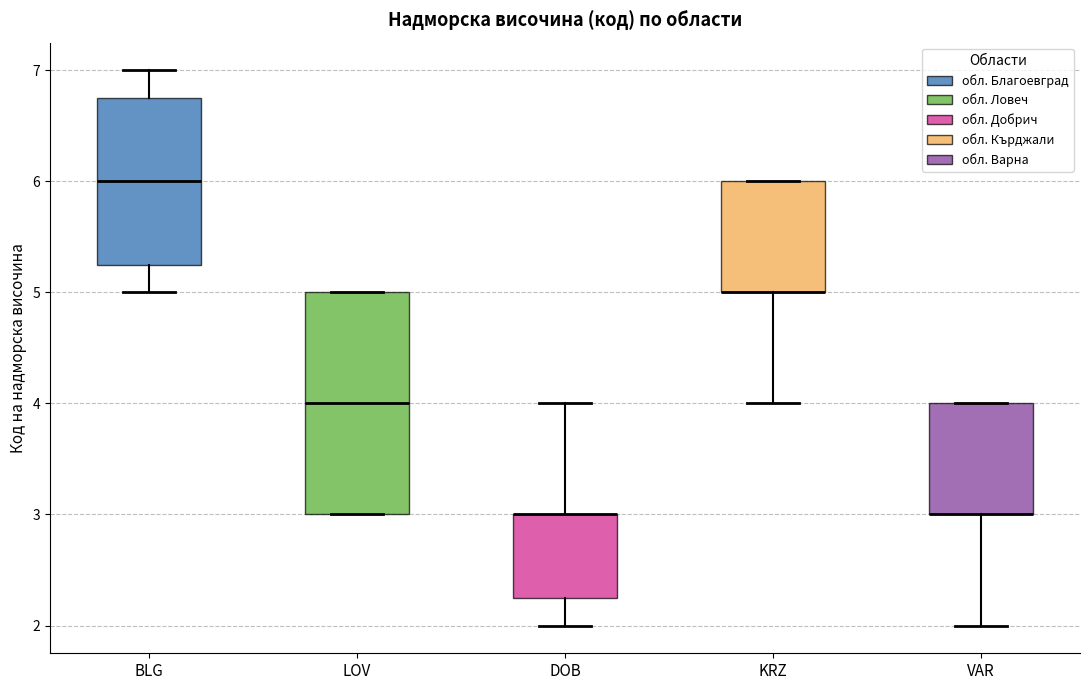

Which box is the tallest, from its lower edge to its upper edge?

LOV